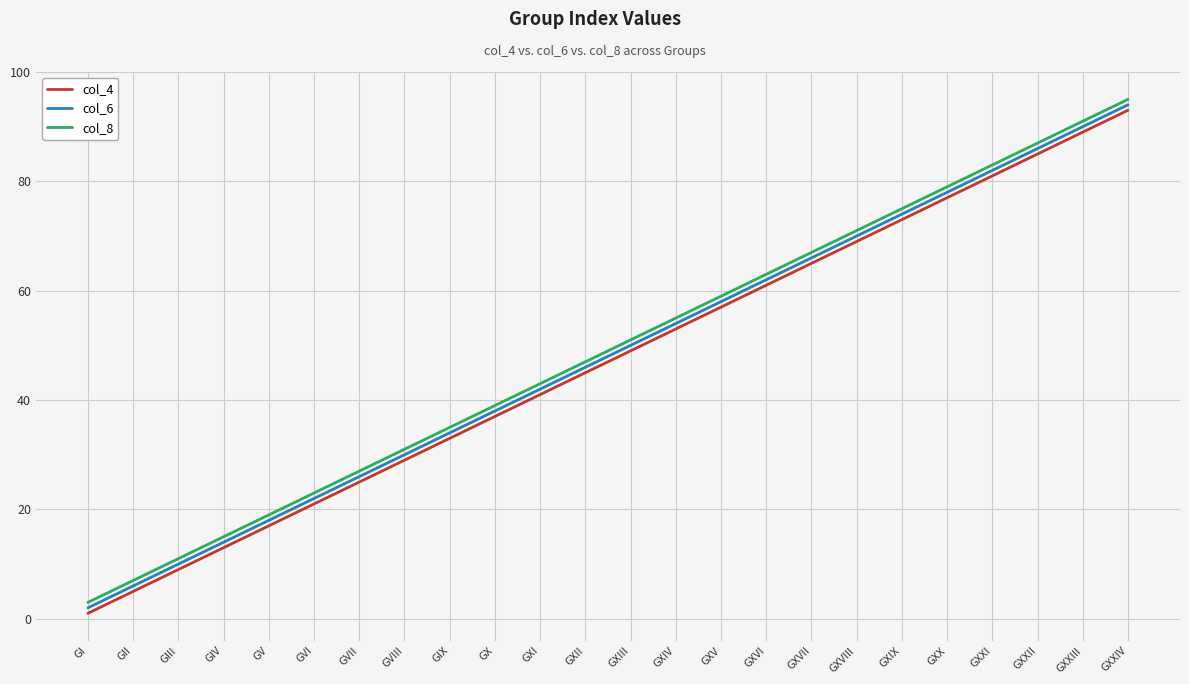

True or false: col_4 and col_8 cross at least once.

False